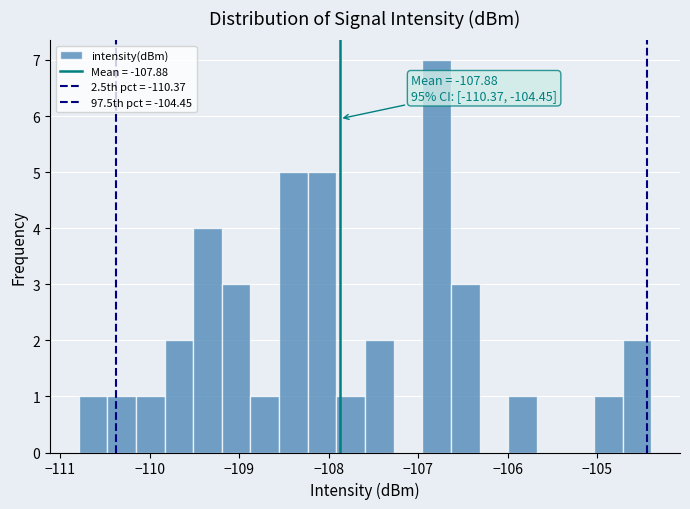

Around what value on the x-axis is the tallest bar? Give the approximate position of its centre, as read against the axis.

-106.8